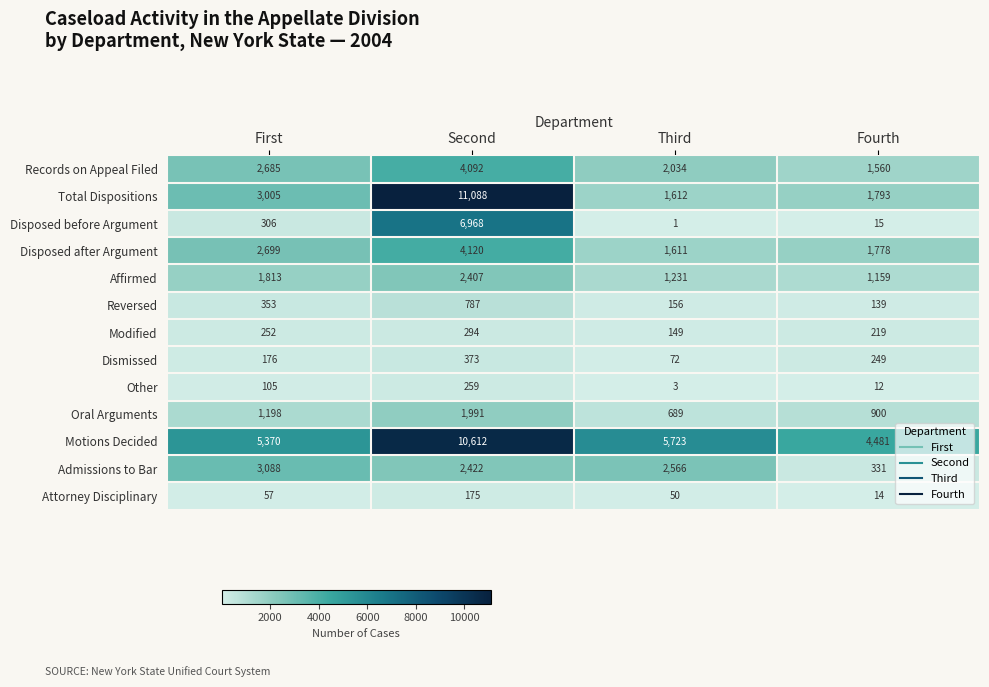

Count the number of categories in the chart.

4